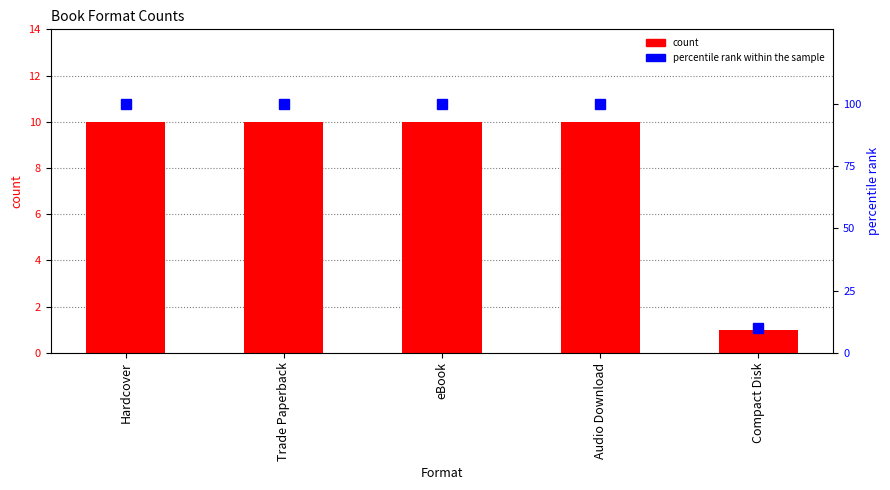

What is the label of the 1st bar from the right?

Compact Disk